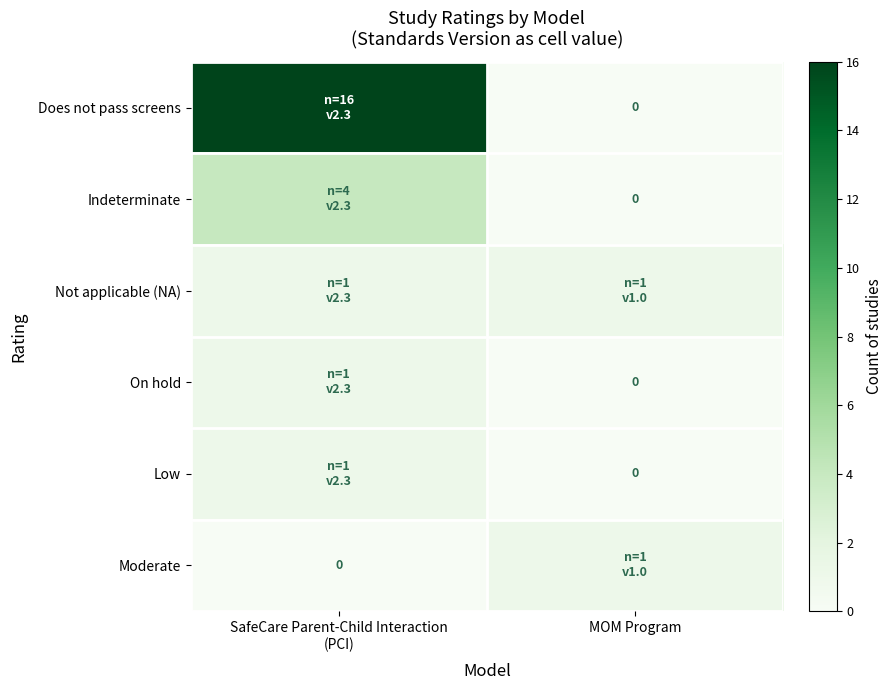

How many positive values does the Moderate series have?

1